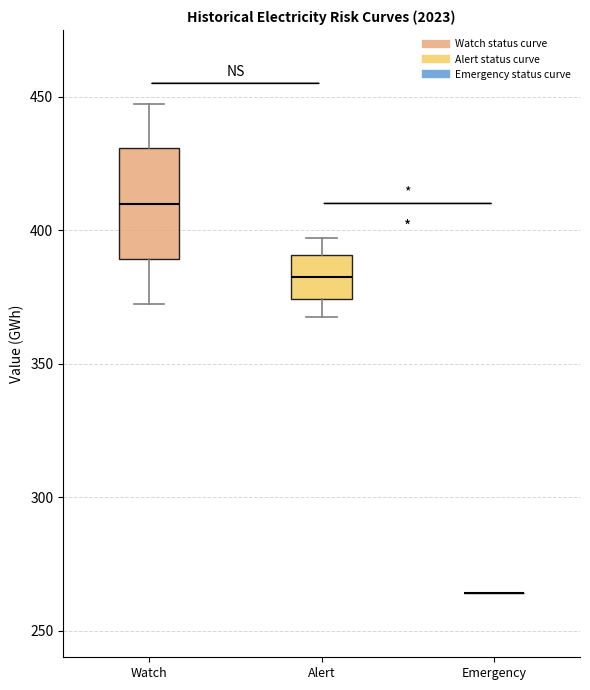

Reading left to right, read every box against the y-axis: the position of its median line, the range the box covers, and the ends of its whiskers. The values are not printed on the chart, so give them approximately, as read against the axis.

Watch: median 410, box 390 to 430, whiskers 375 to 445
Alert: median 380, box 375 to 390, whiskers 370 to 395
Emergency: box collapsed to a line at 265, whiskers 265 to 265